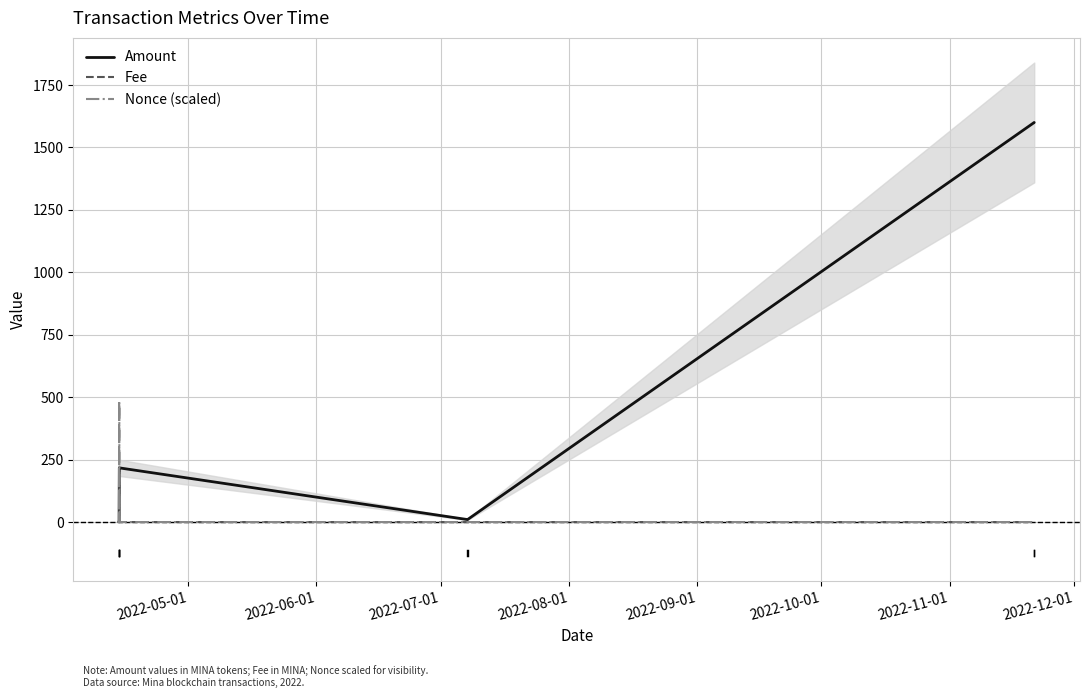

In Amount, how many points are lower than both neighbors (excluding endpoints)?

2